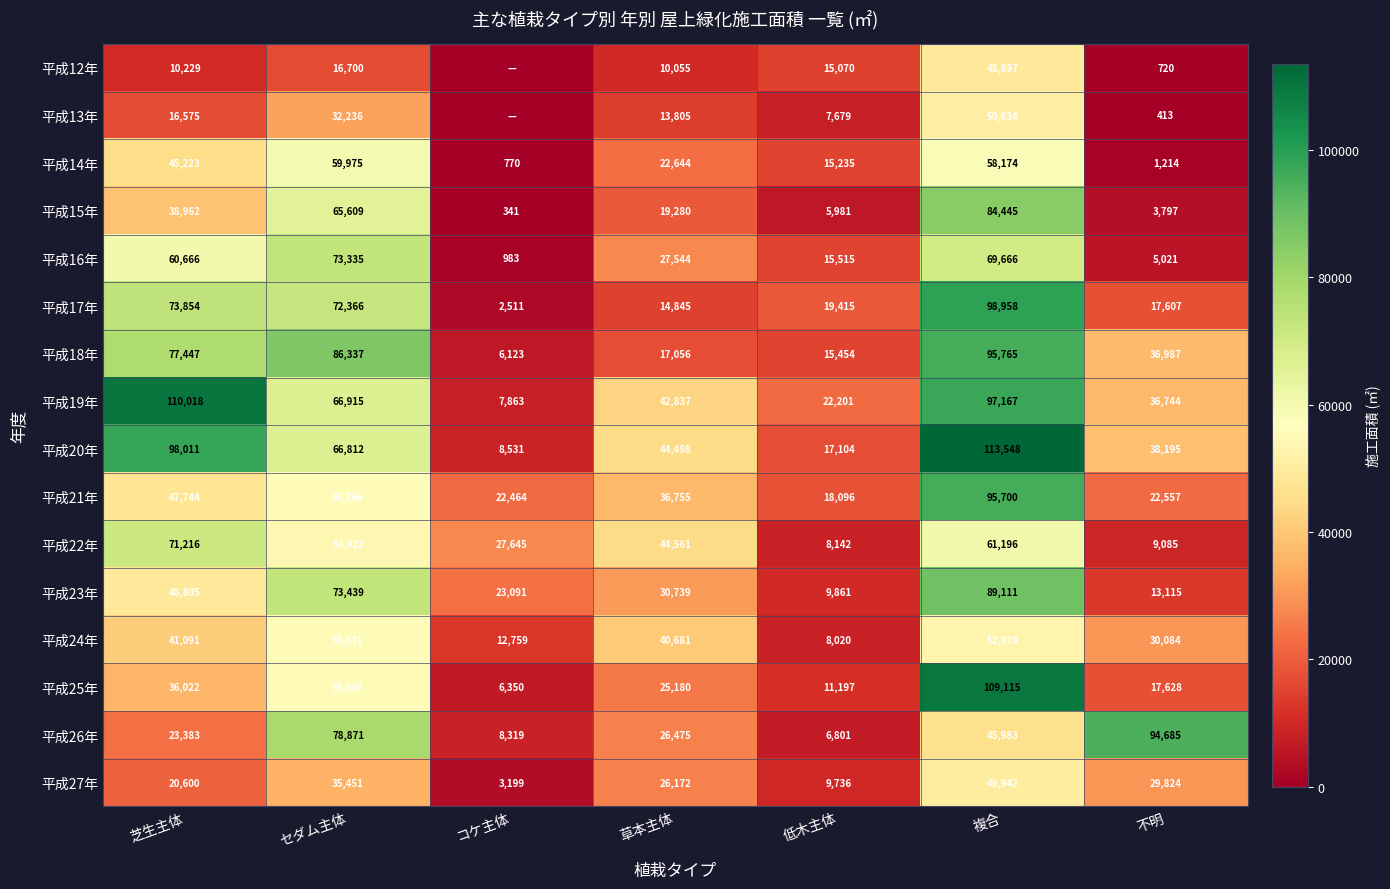

At which label is 平成15年 closest to 42393?

芝生主体